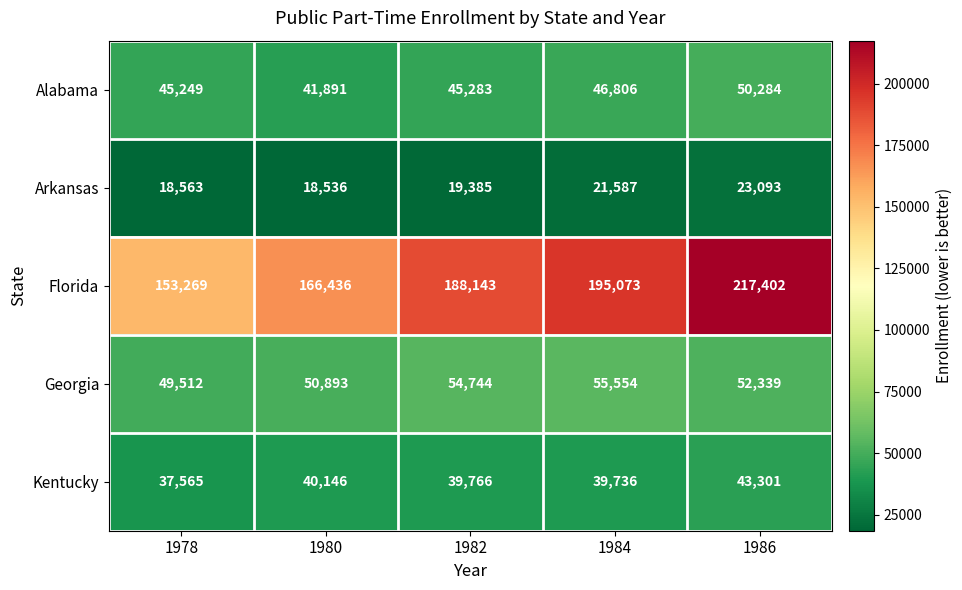

Reading right to left, what are all the values shown in this chart?

Alabama: 50284	46806	45283	41891	45249
Arkansas: 23093	21587	19385	18536	18563
Florida: 217402	195073	188143	166436	153269
Georgia: 52339	55554	54744	50893	49512
Kentucky: 43301	39736	39766	40146	37565